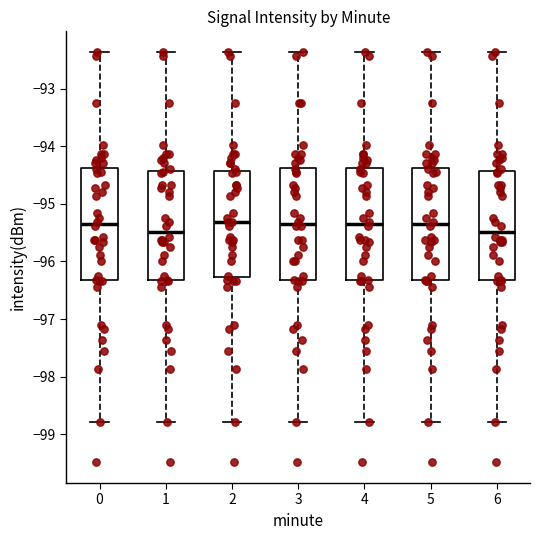

Where does the median line of the box at x = 3 sit on the y-axis? The values are not printed on the chart, so give them approximately, as read against the axis.

-95.3